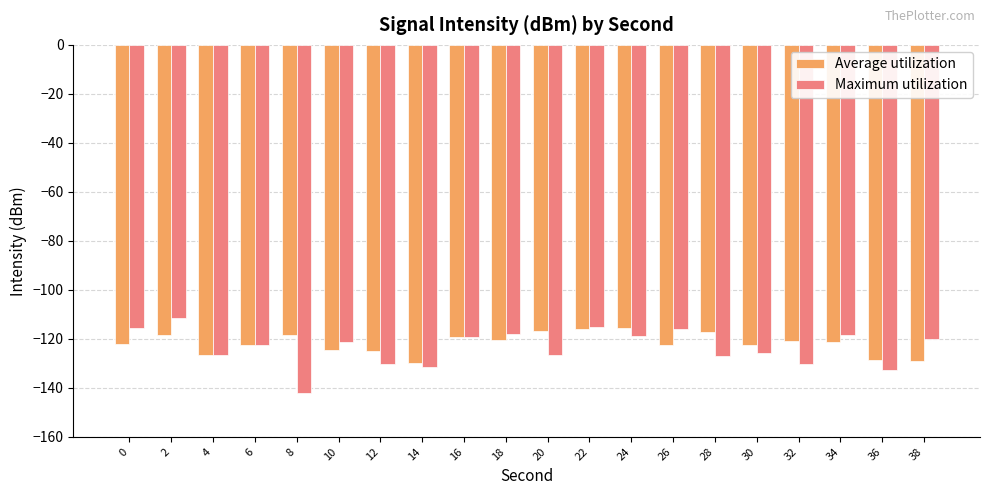

What is the spread (max minus min) of values at 18?

2.2